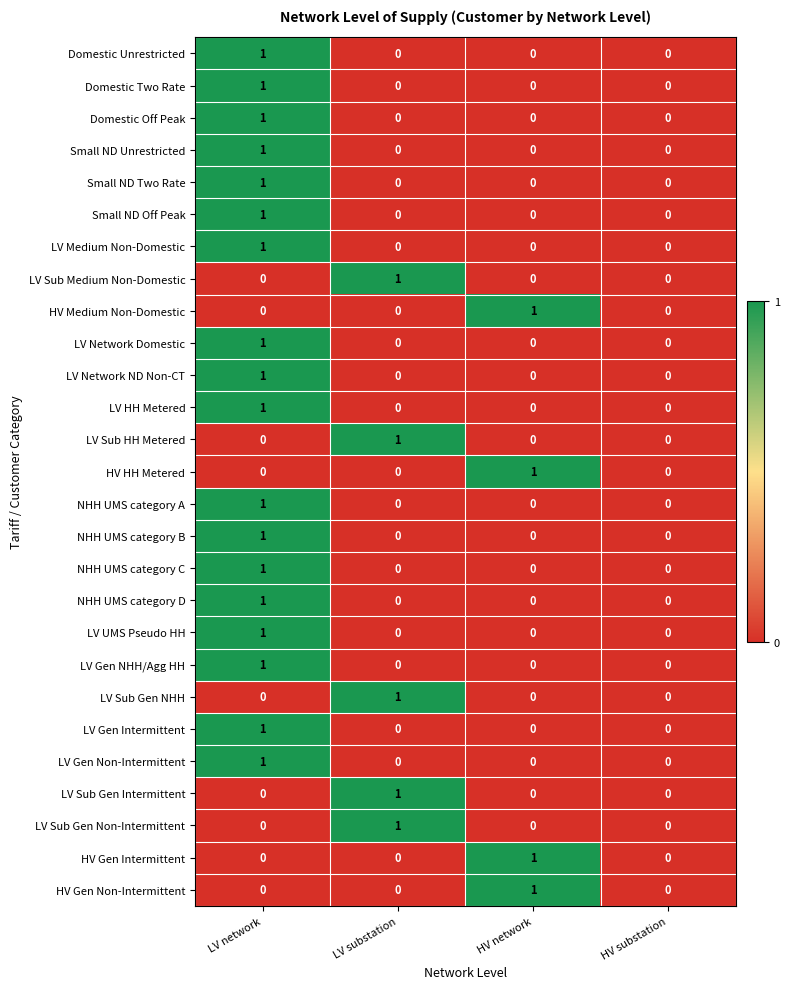

What is the total value across all series at LV substation?

5